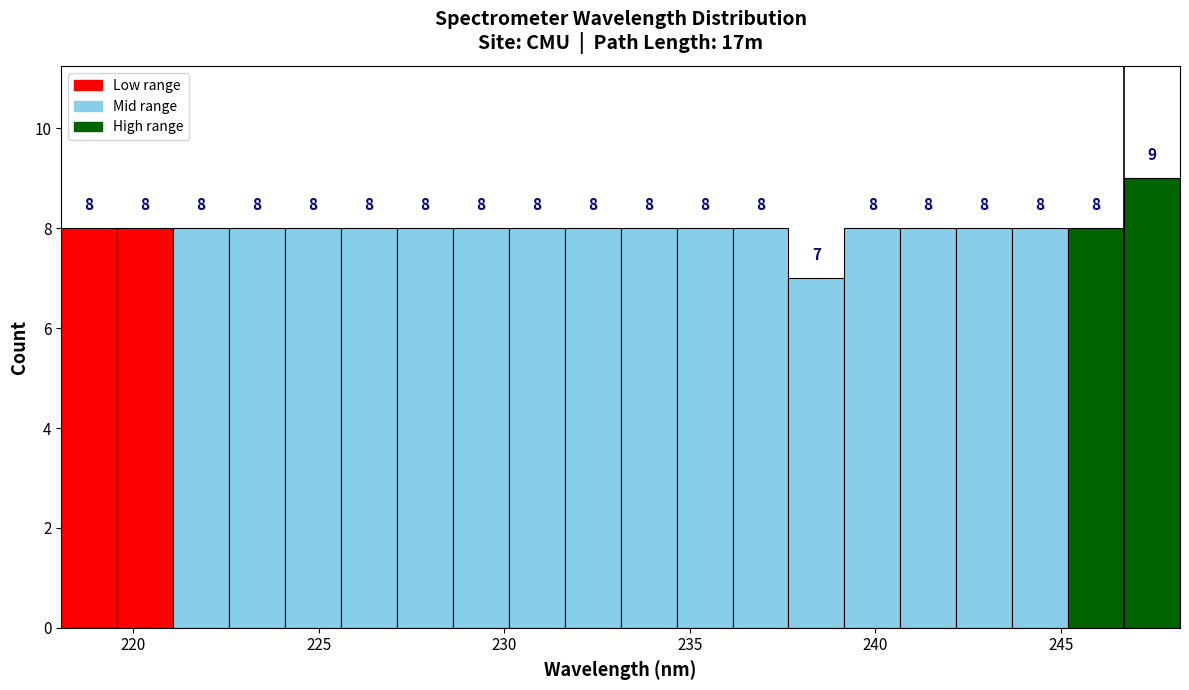

Around what value on the x-axis is the tallest bar? Give the approximate position of its centre, as read against the axis.

247.5